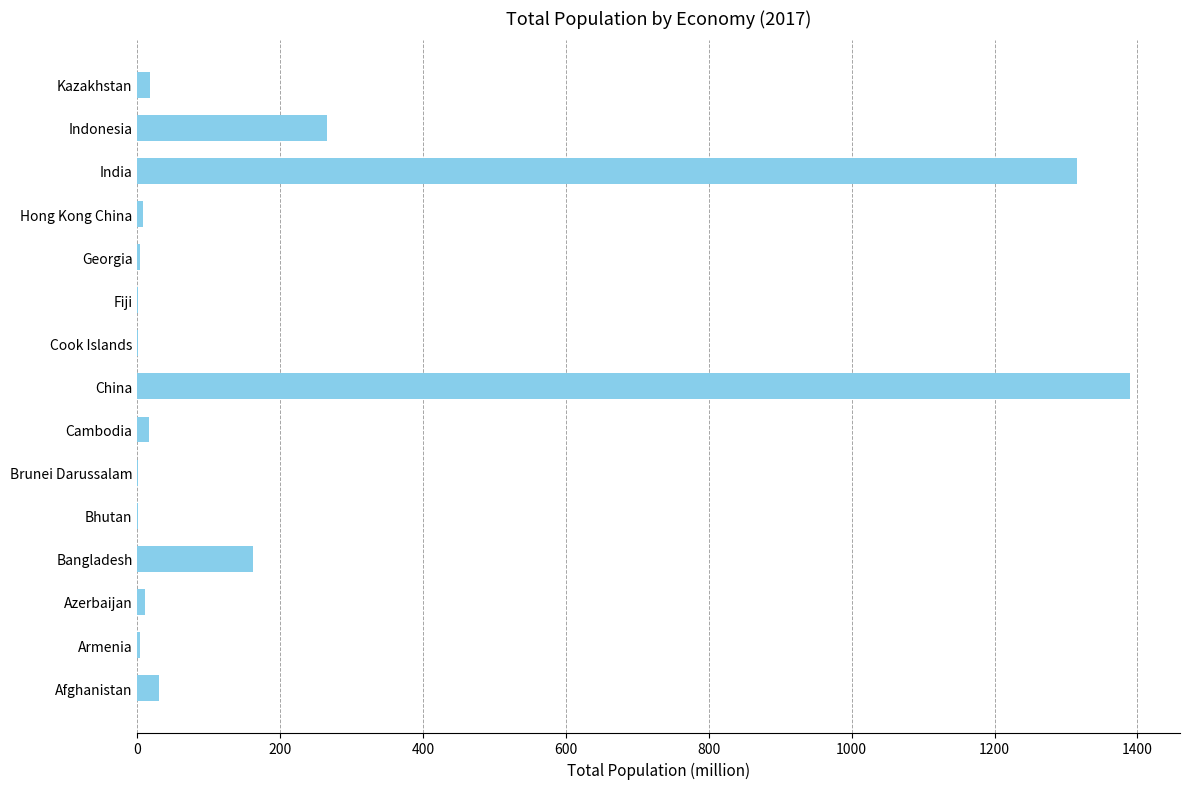

True or false: the data shows 1390.1 at China.

True